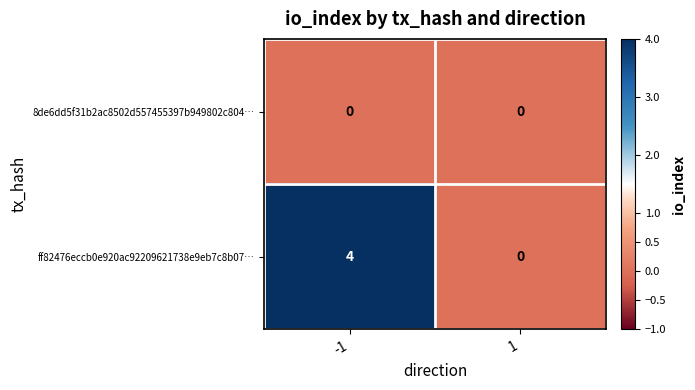

Reading right to left, extract all data points from this chart.

8de6dd5f31b2ac8502d557455397b949802c804…: 1=0	-1=0
ff82476eccb0e920ac92209621738e9eb7c8b07…: 1=0	-1=4